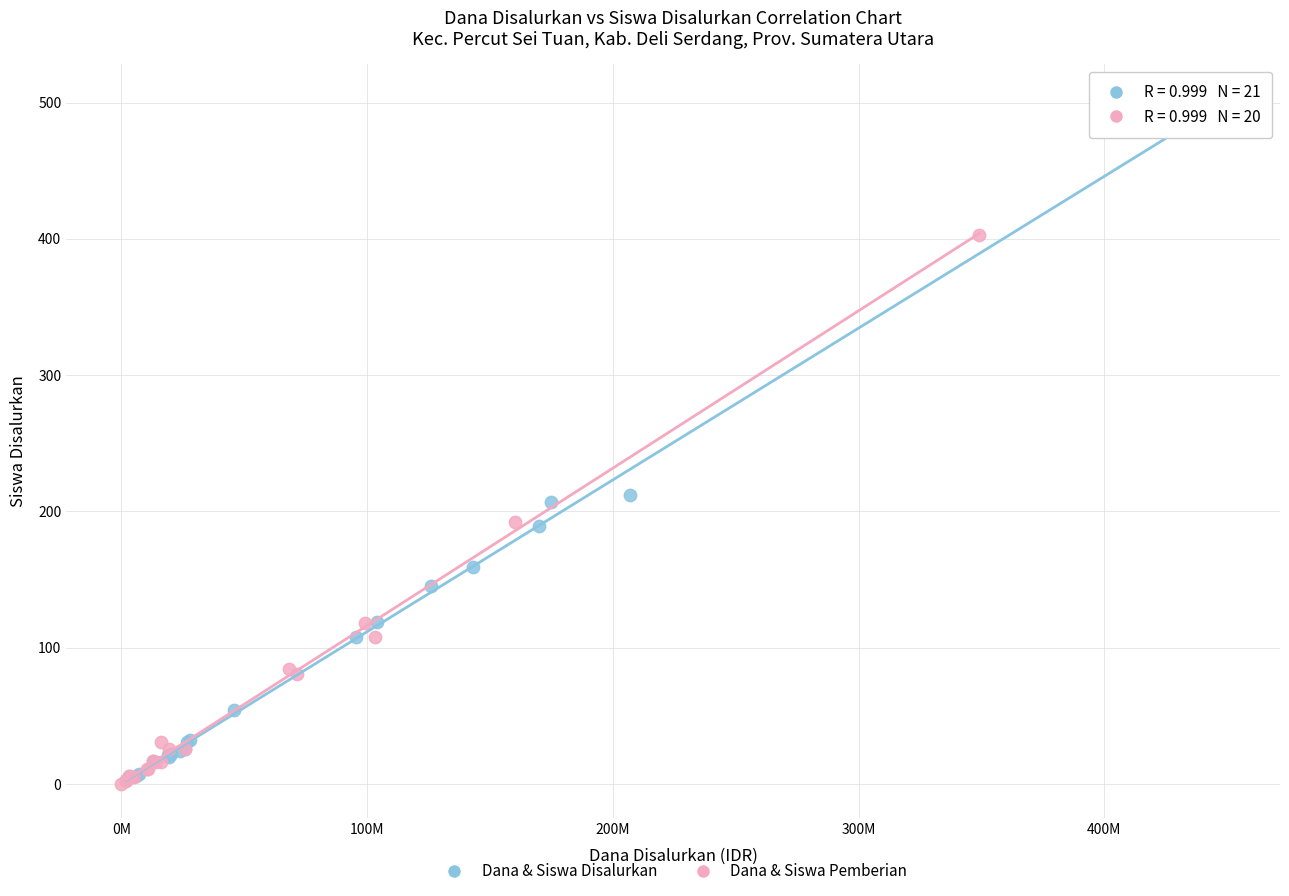

What are all the series names shown in the legend?

Dana & Siswa Disalurkan, Dana & Siswa Pemberian